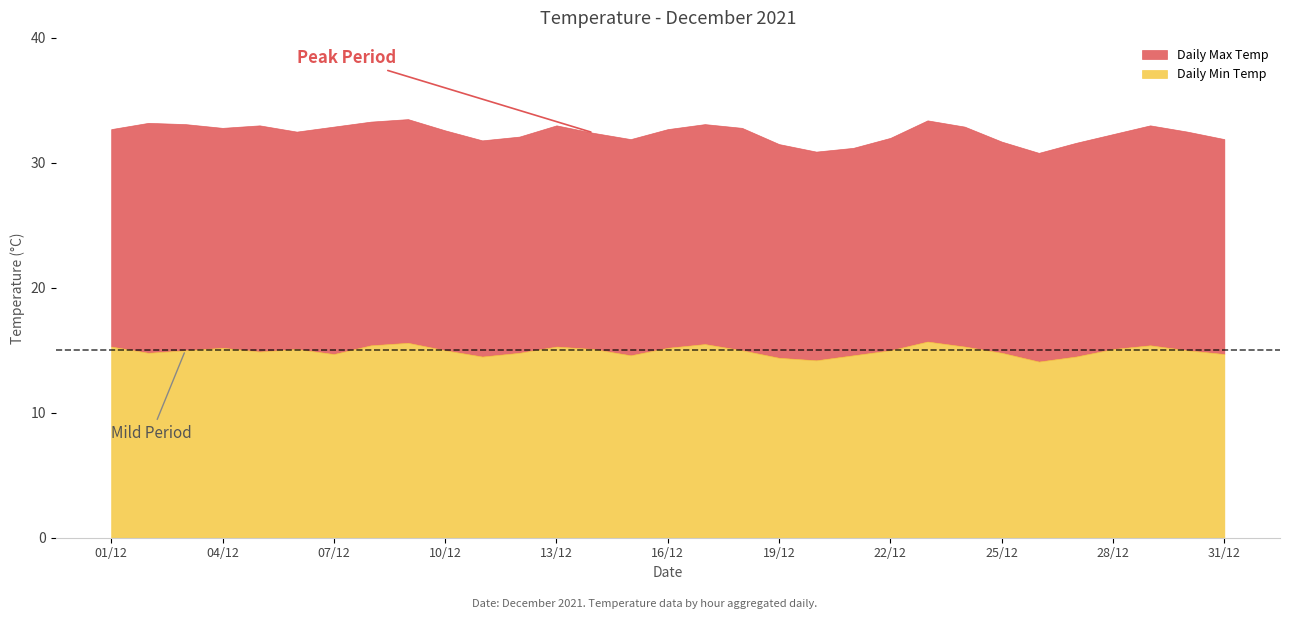

What is the value of the Daily Max Temp point at the 28th from the left?

32.3